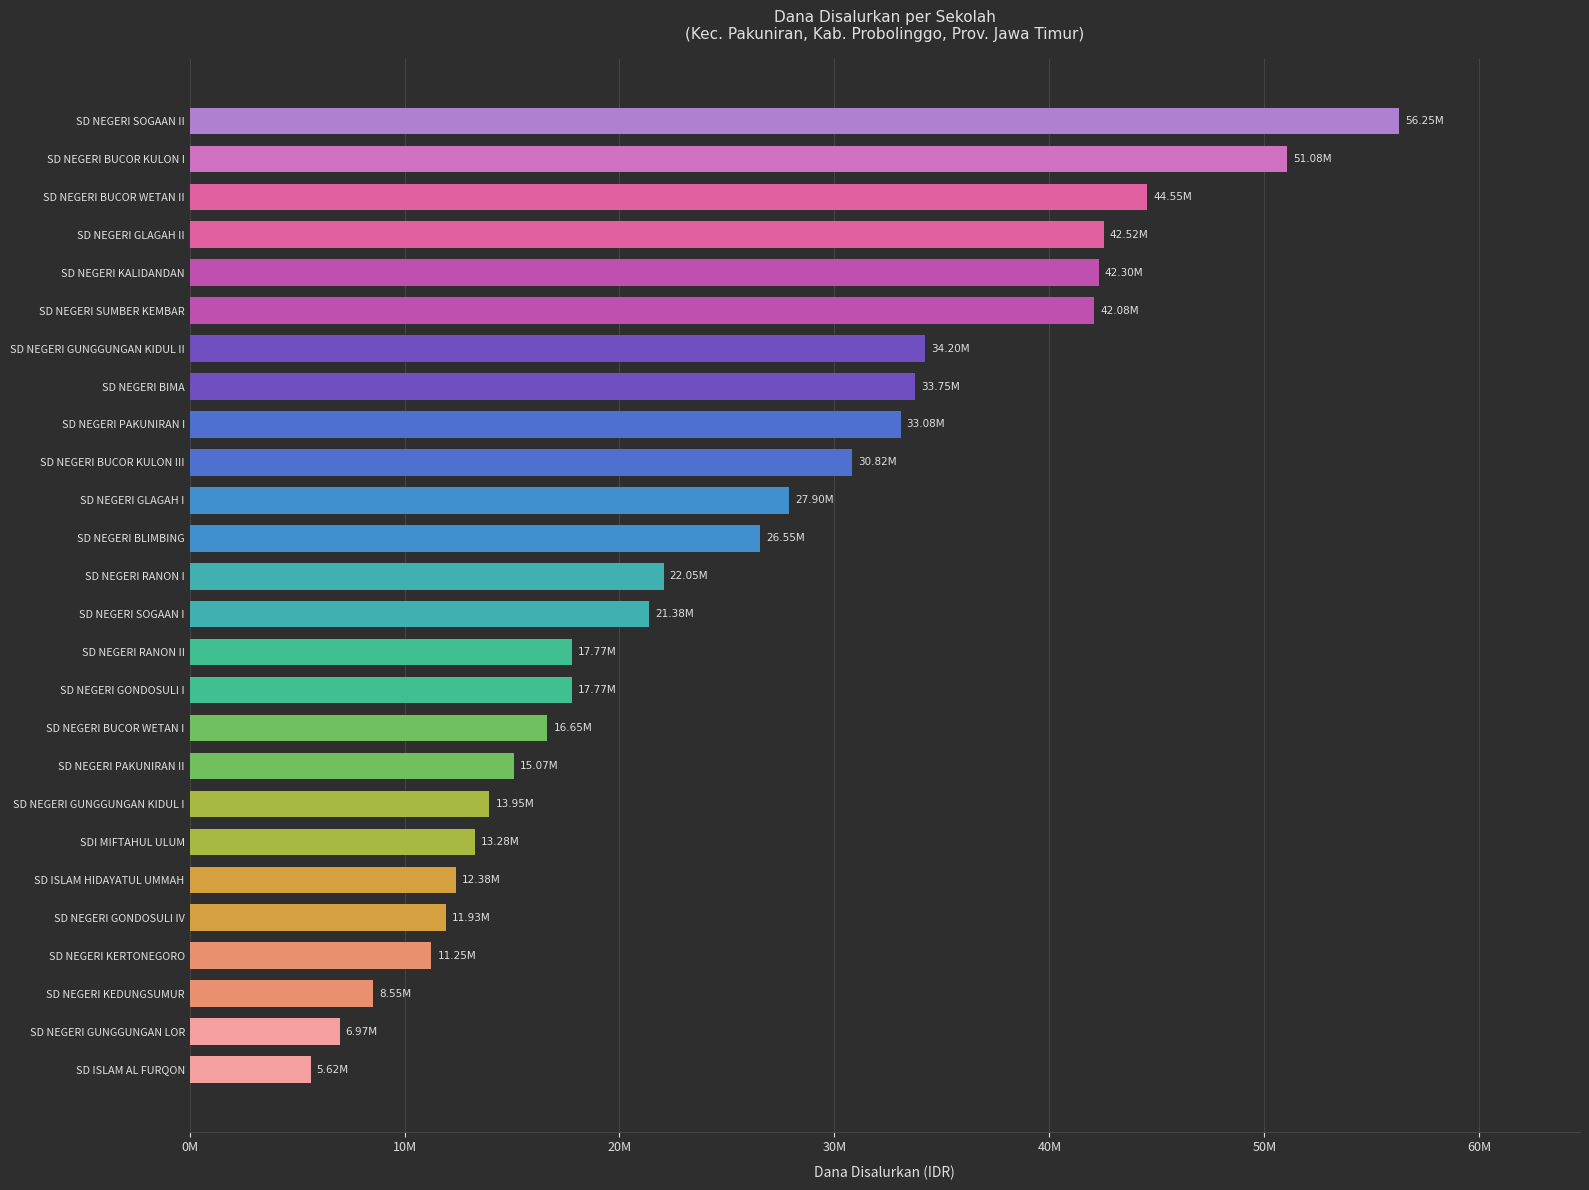

Which label corresponds to the smallest value in the chart?

SD ISLAM AL FURQON